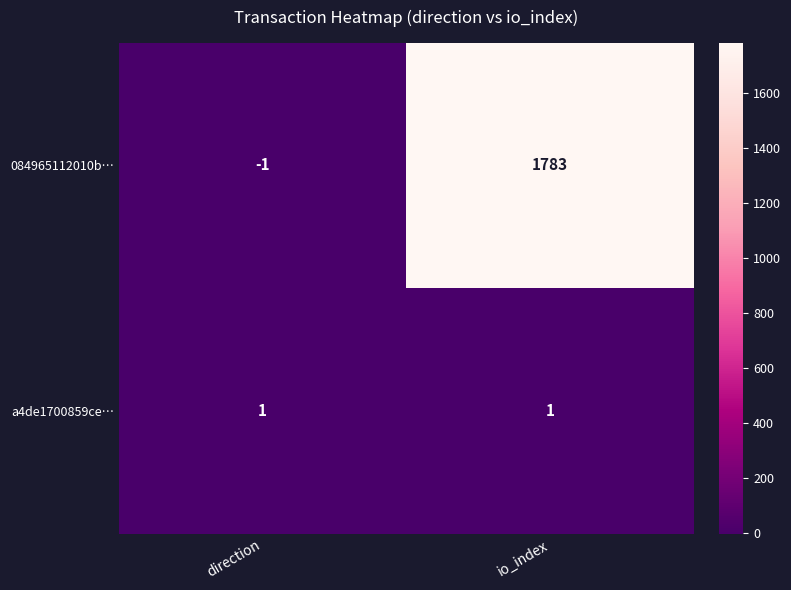

Which series changed the most between direction and io_index?

084965112010b…